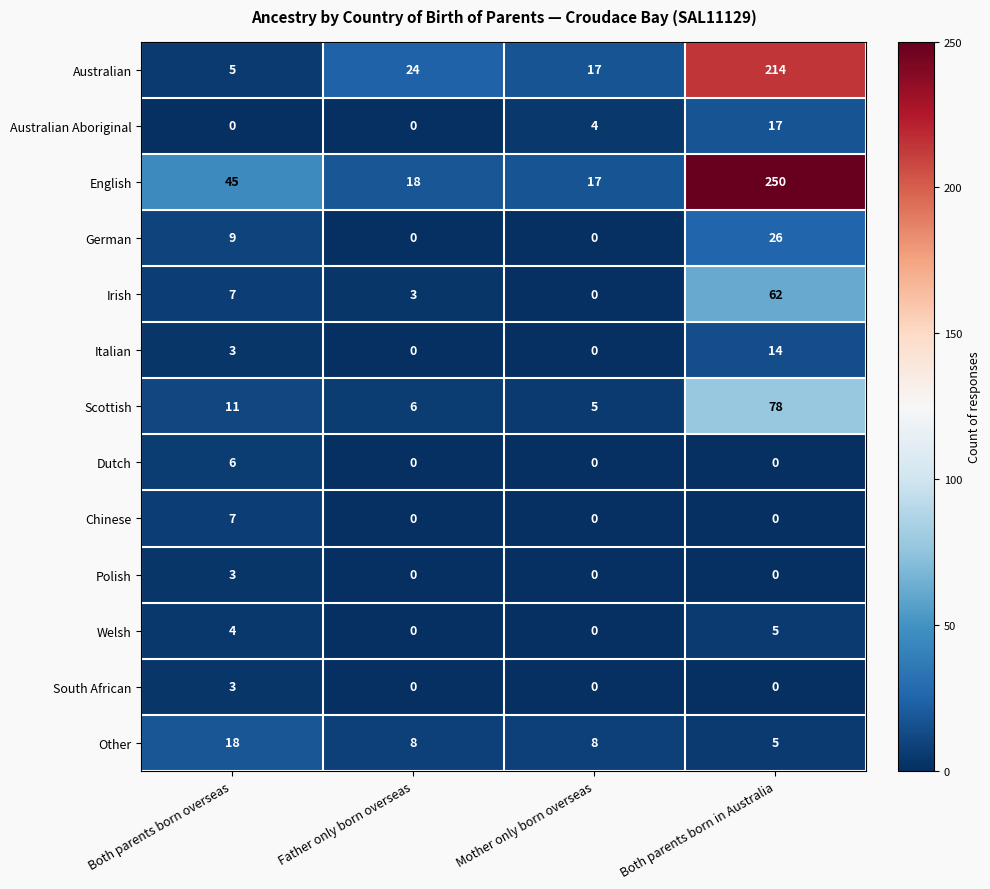

Which series has the largest range (max minus min)?

English